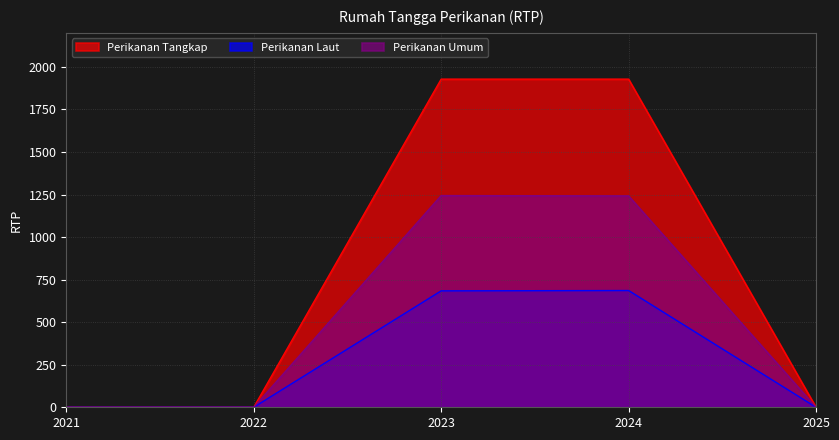

Count the number of categories in the chart.

5